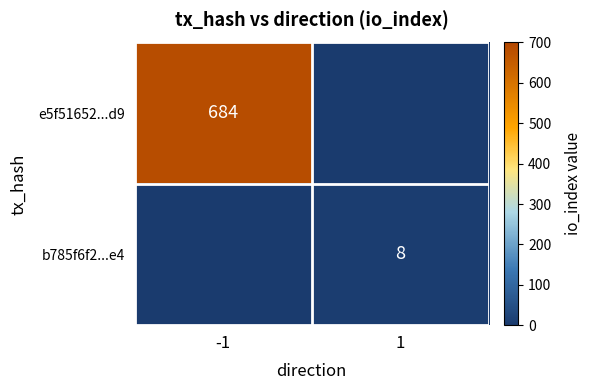

Is it true that e5f51652...d9 equals 684 at -1?

True